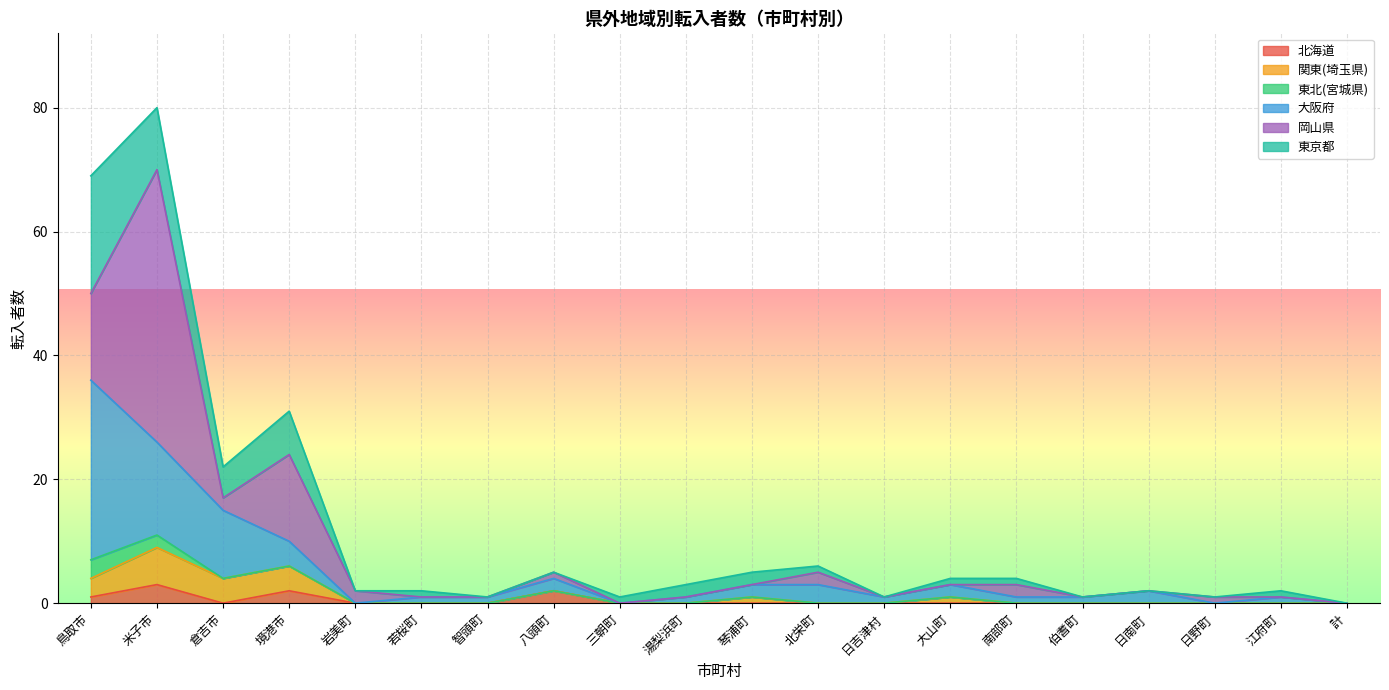

True or false: 北海道 and 岡山県 cross at least once.

False